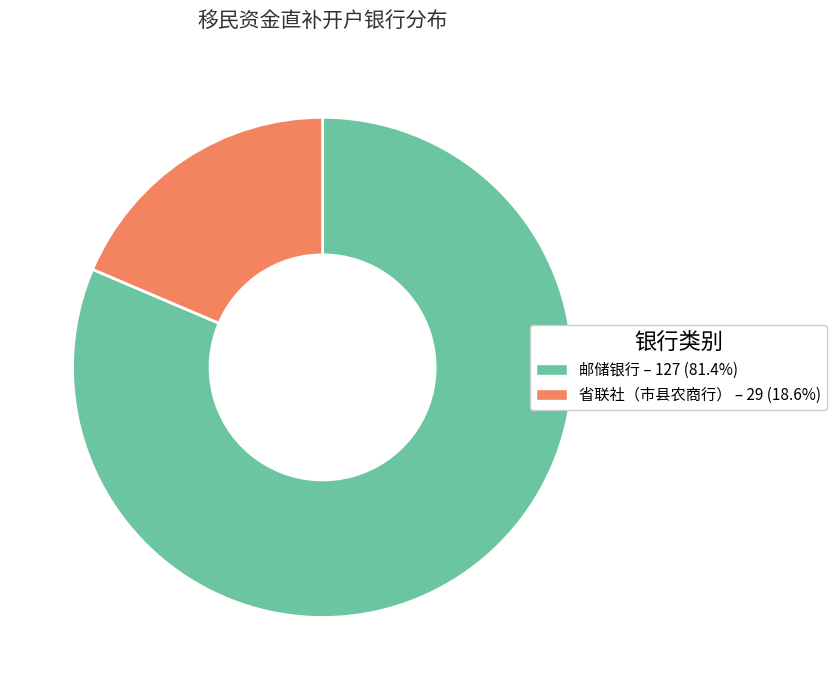

Between 省联社（市县农商行） and 邮储银行, which is larger?

邮储银行